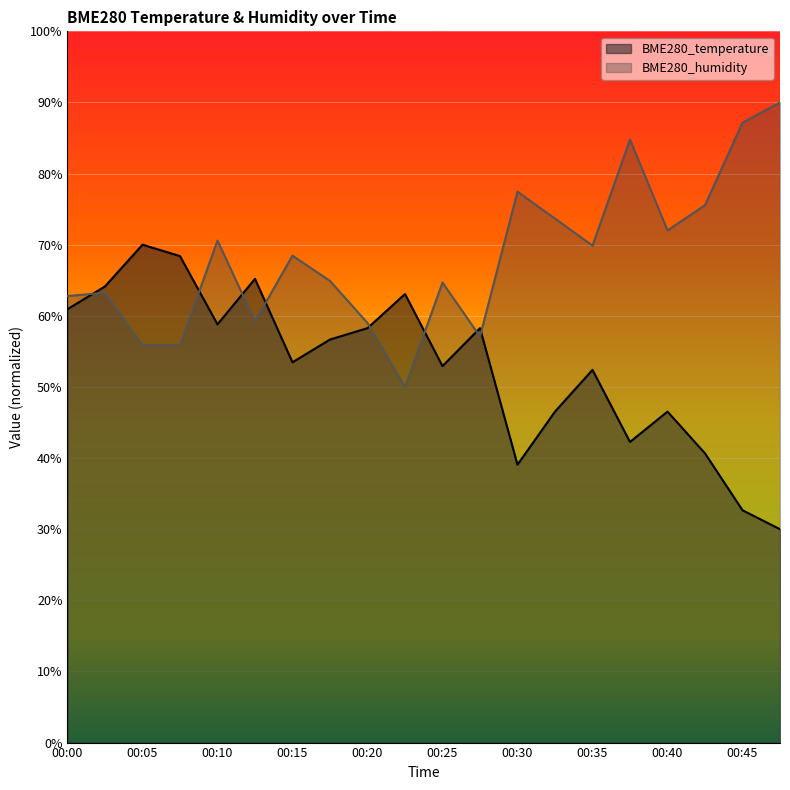

Which series has the widest spread of values?

BME280_temperature